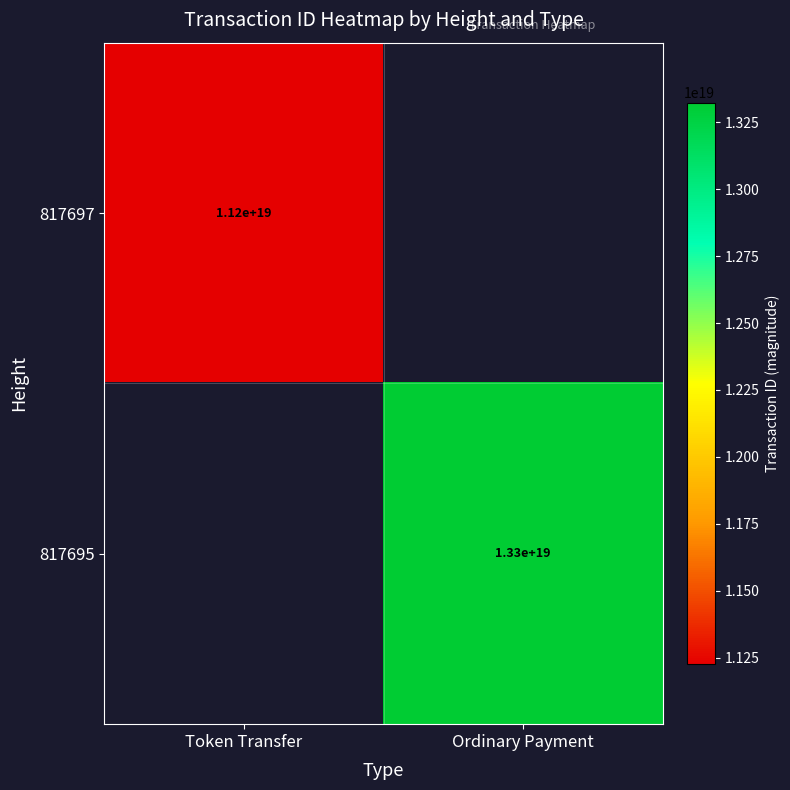

Is it true that 817697 equals 5023319044374981632 at Token Transfer?

False